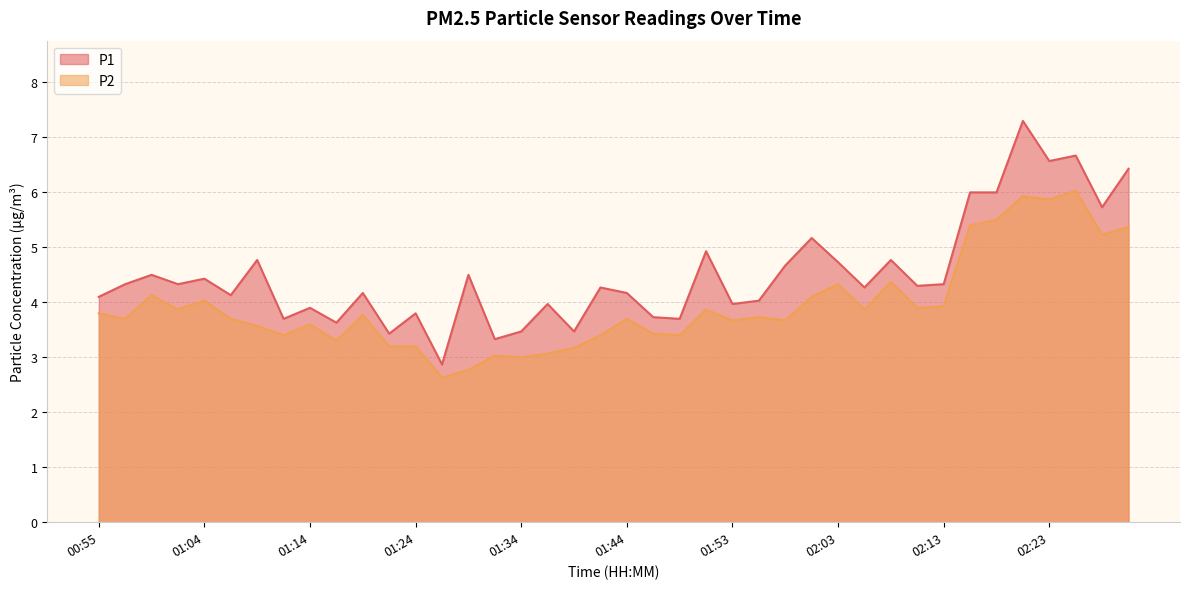

What is the value of the P1 point at the 28th from the left?

5.2